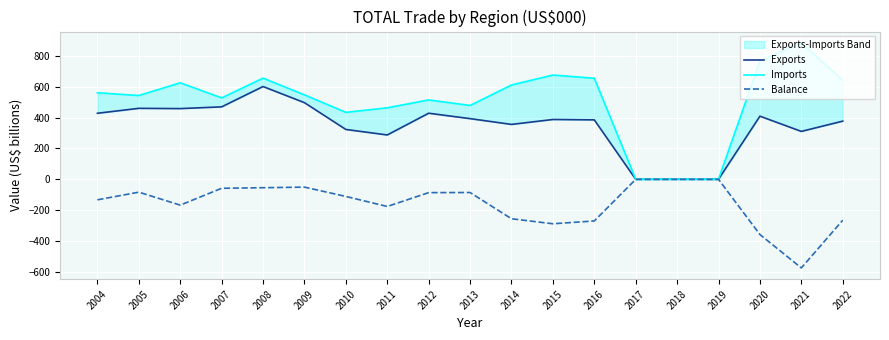

Between 2010 and 2007, which is larger?

2007